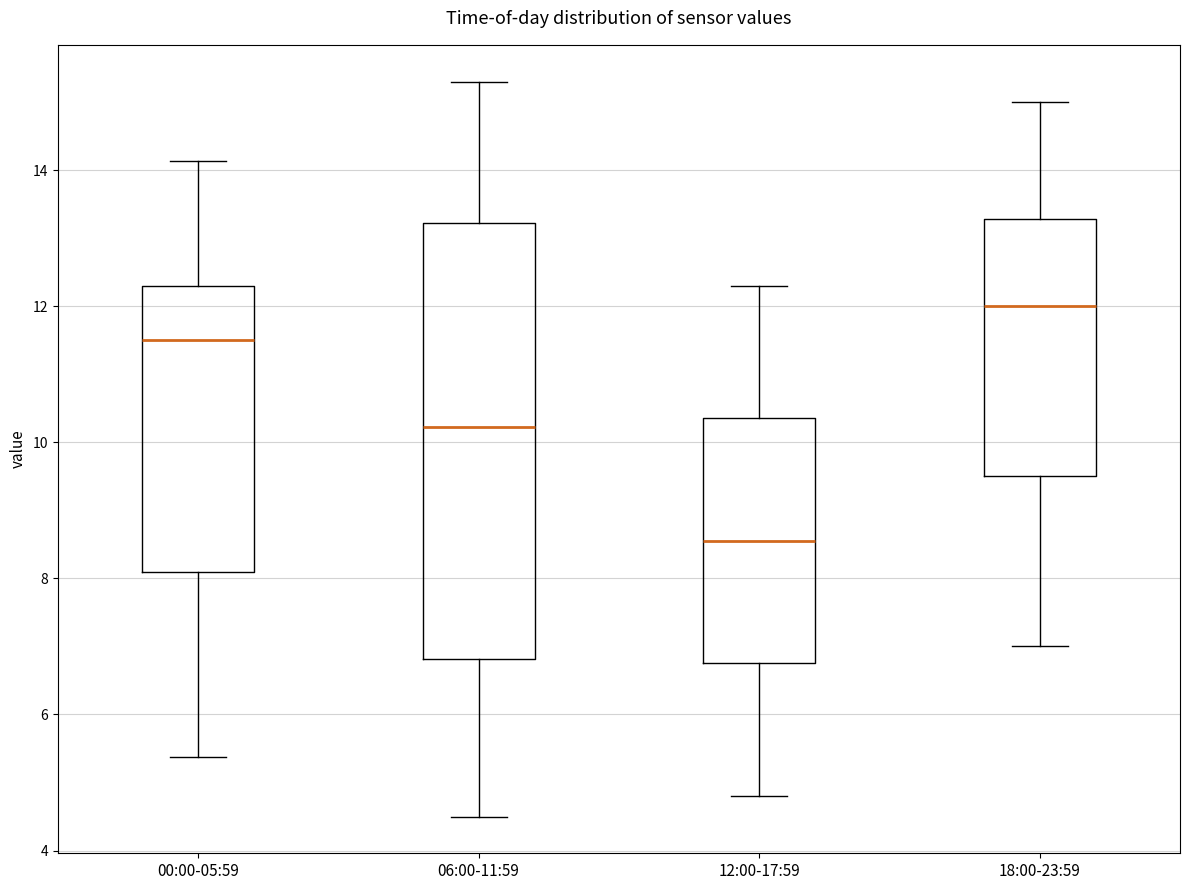

Where is the upper edge of the box for 06:00-11:59 on the y-axis? The values are not printed on the chart, so give them approximately, as read against the axis.

13.2